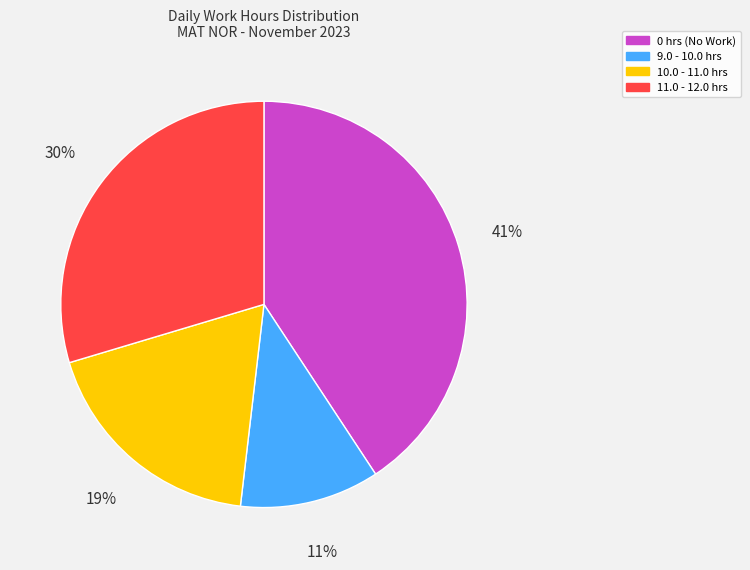

Is the sum of 11.0 - 12.0 hrs and 9.0 - 10.0 hrs greater than half?

No